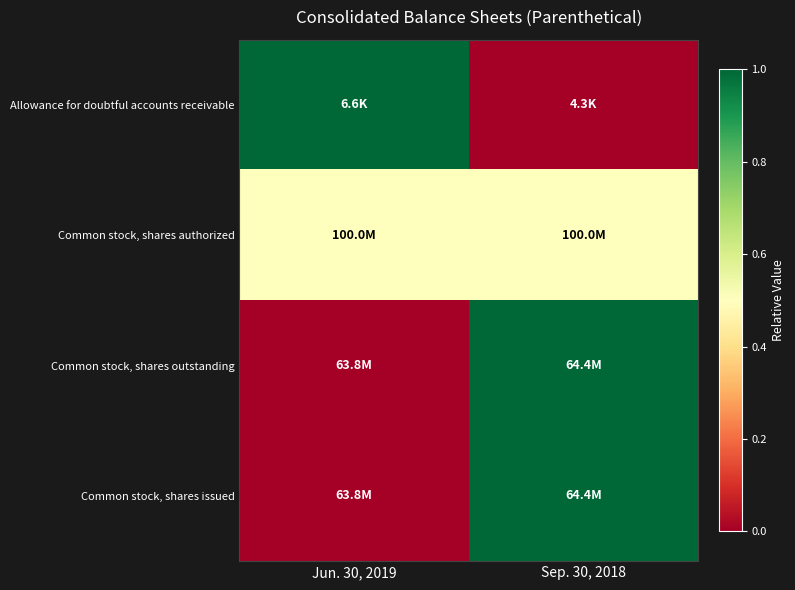

Which has a higher value, Jun. 30, 2019 or Sep. 30, 2018?

Jun. 30, 2019